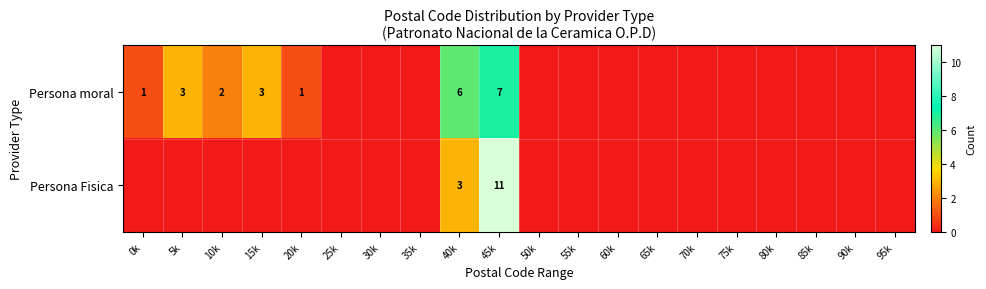

Count the number of categories in the chart.

20